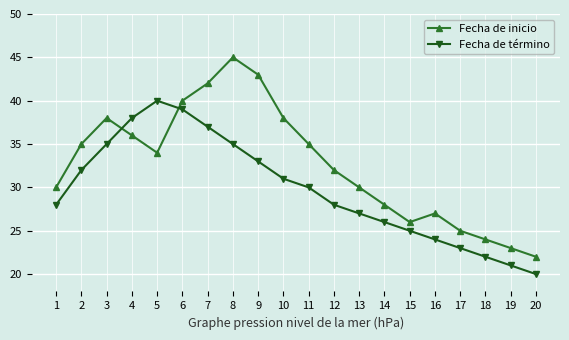

Count the number of categories in the chart.

20